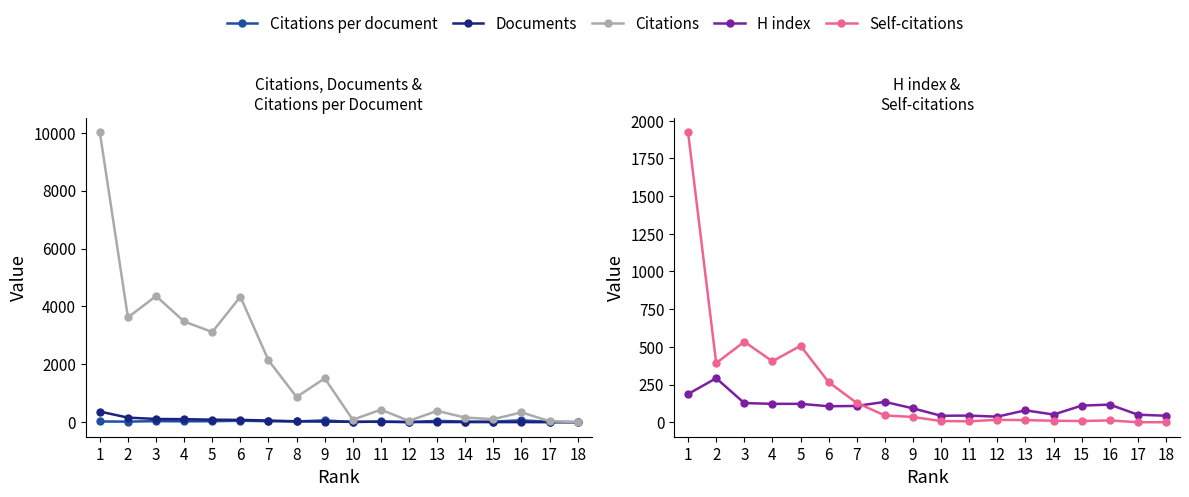

True or false: Citations per document and Citations cross at least once.

False